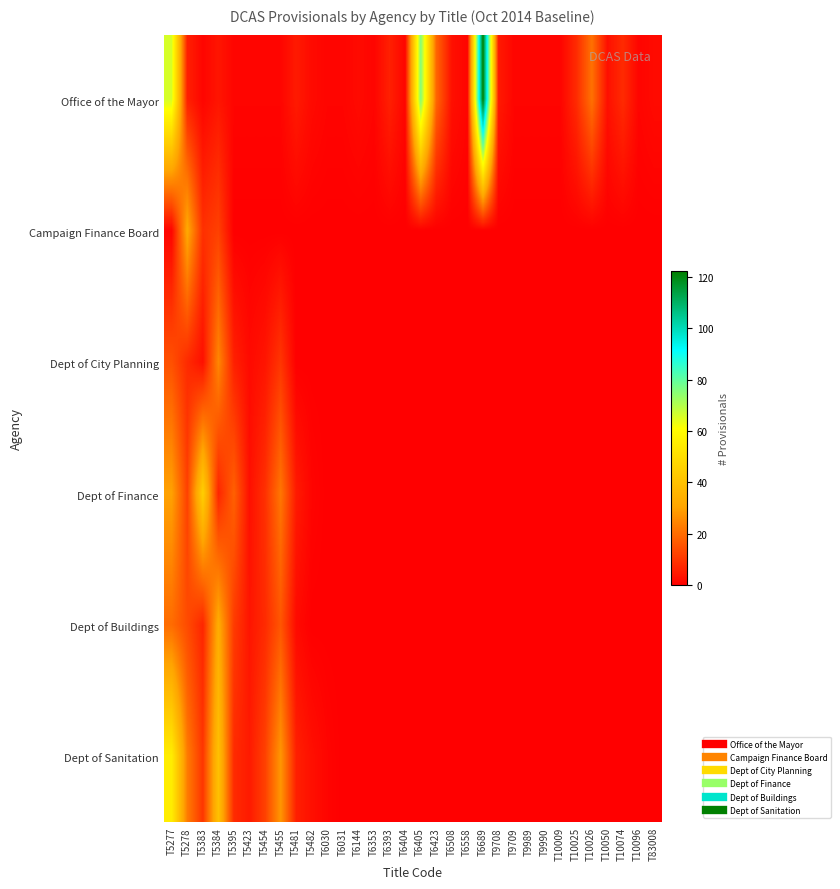

At T5395, list the series in order from smallest to largest.

Campaign Finance Board, Office of the Mayor, Dept of City Planning, Dept of Sanitation, Dept of Buildings, Dept of Finance